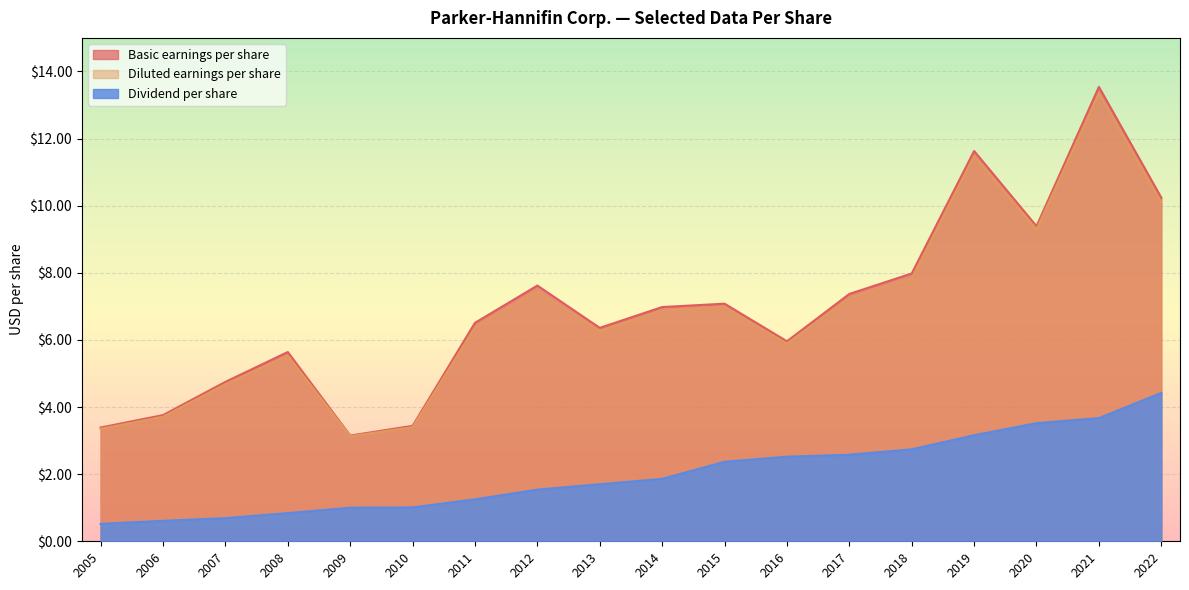

Rank the series at 2009 from highest to lowest value.

Basic earnings per share, Diluted earnings per share, Dividend per share